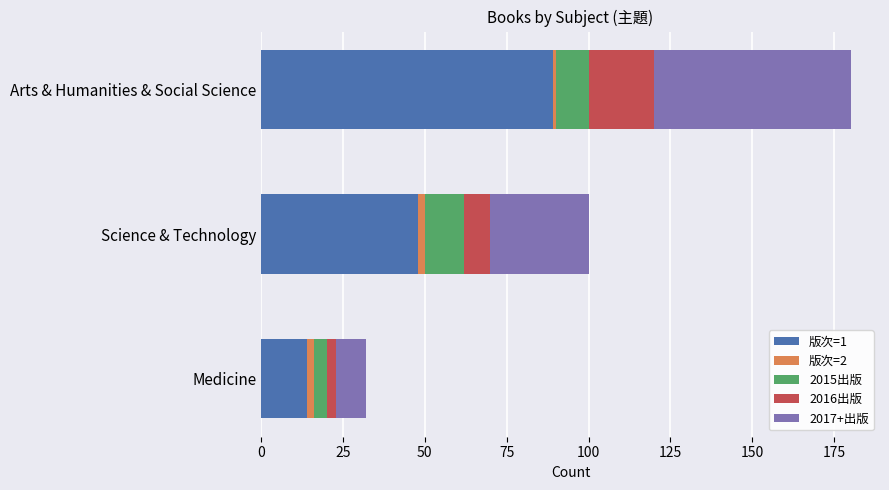

At which category is the sum across all series the highest?

Arts & Humanities & Social Science